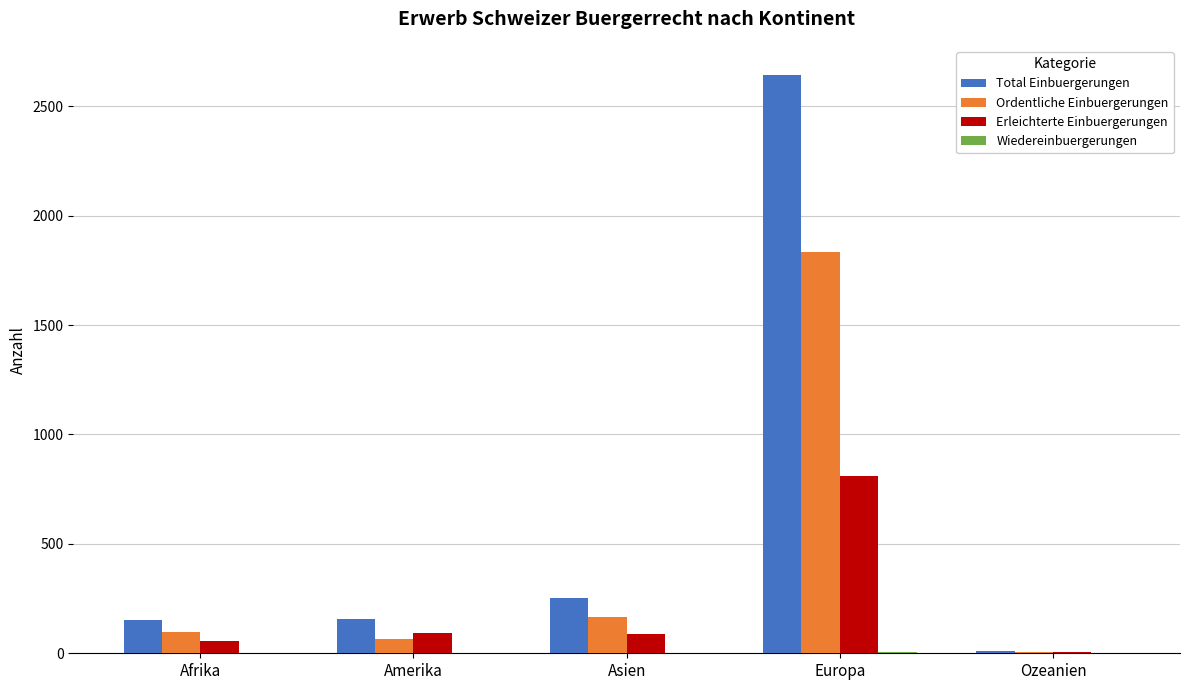

True or false: Erleichterte Einbuergerungen has a value of 1281 at Europa.

False